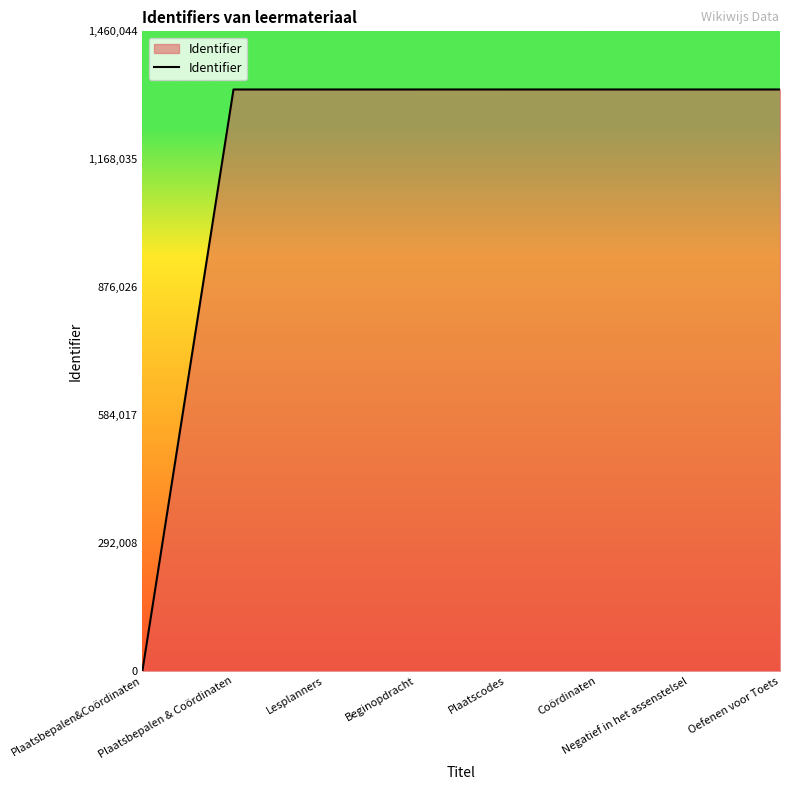

True or false: the data shows 847885 at Oefenen voor Toets.

False